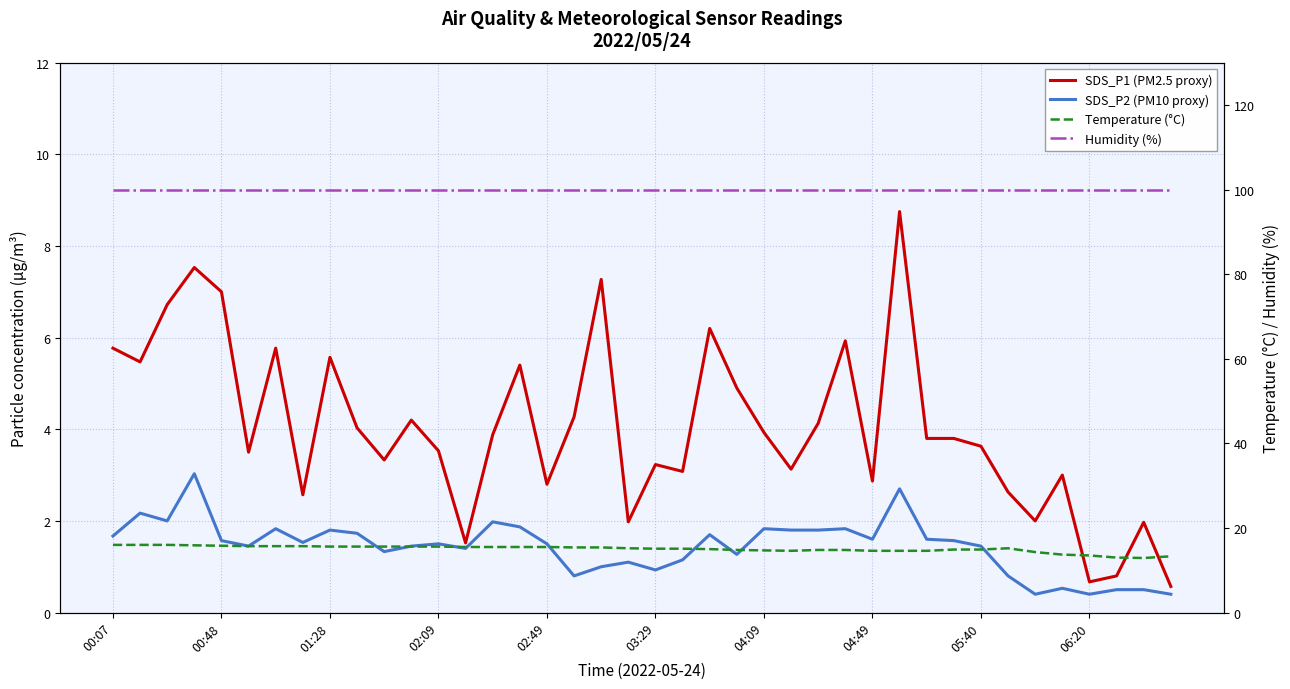

At which category does the chart reach its peak across all series?

00:07